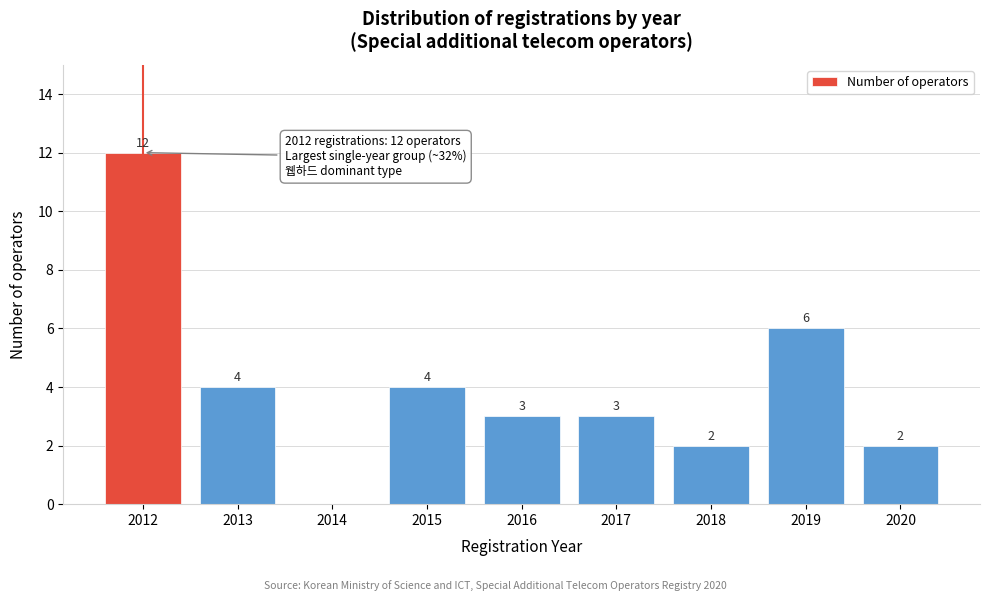

Reading right to left, list all the values displayed in this chart.

2020=2	2019=6	2018=2	2017=3	2016=3	2015=4	2014=0	2013=4	2012=12